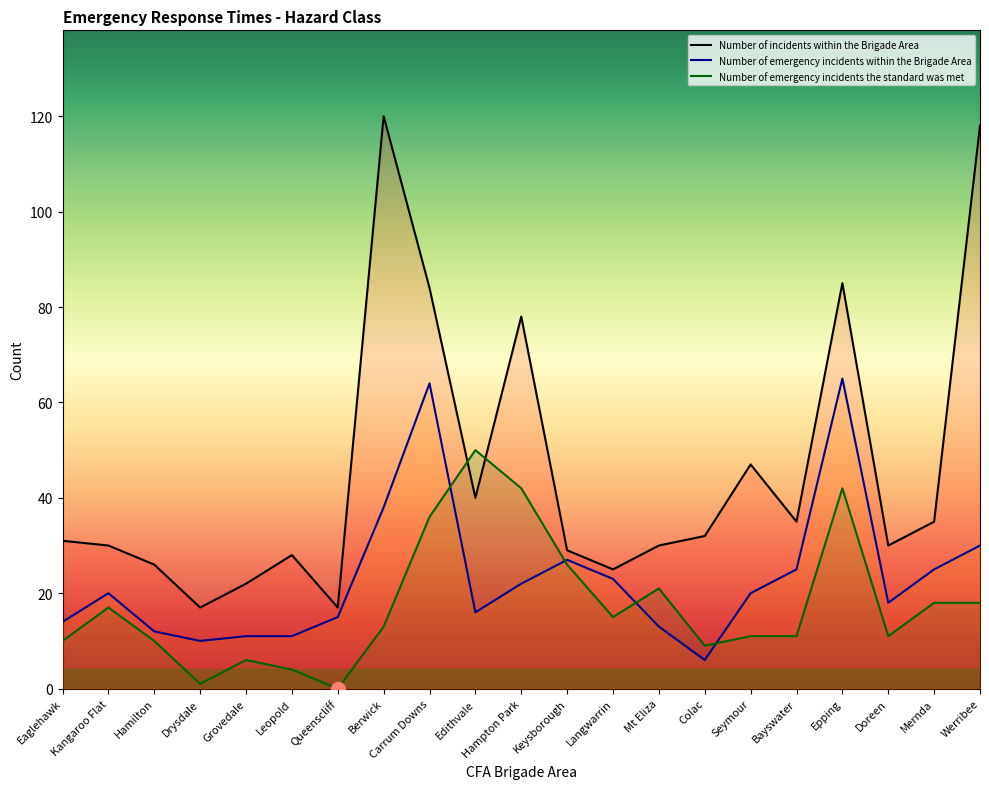

What is the minimum value for Number of incidents within the Brigade Area?

17